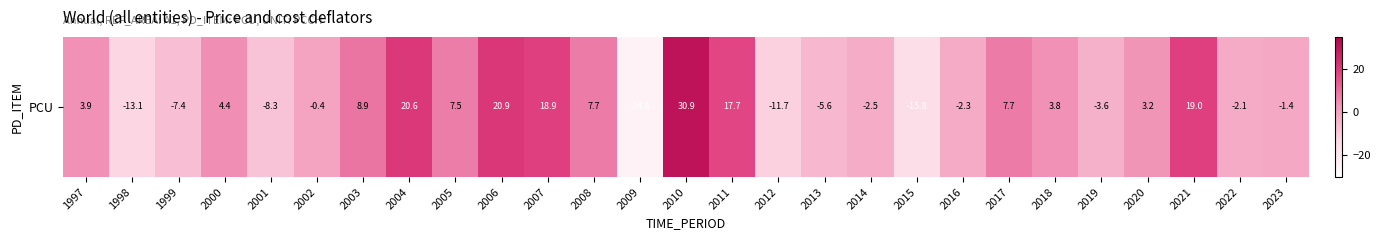

Rank the categories by value from highest to lowest.

2010, 2006, 2004, 2021, 2007, 2011, 2003, 2008, 2017, 2005, 2000, 1997, 2018, 2020, 2002, 2023, 2022, 2016, 2014, 2019, 2013, 1999, 2001, 2012, 1998, 2015, 2009